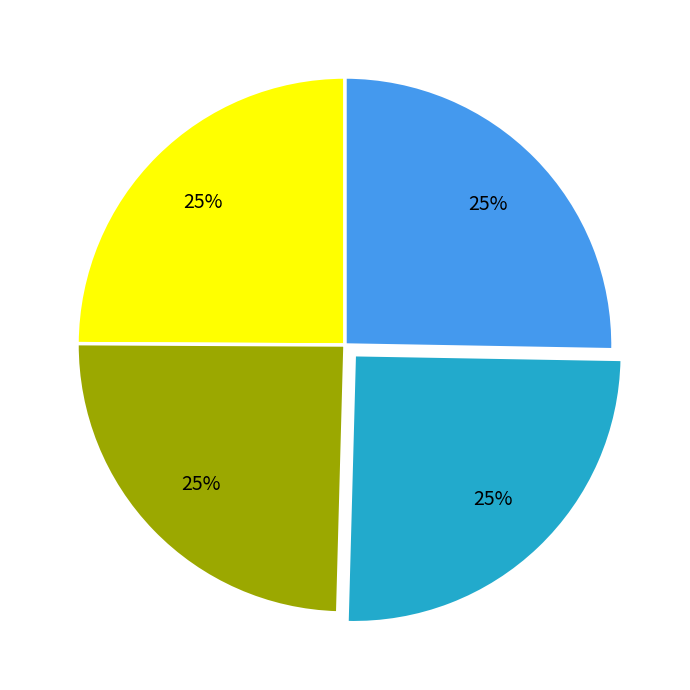

Is there a majority slice in this chart?

No